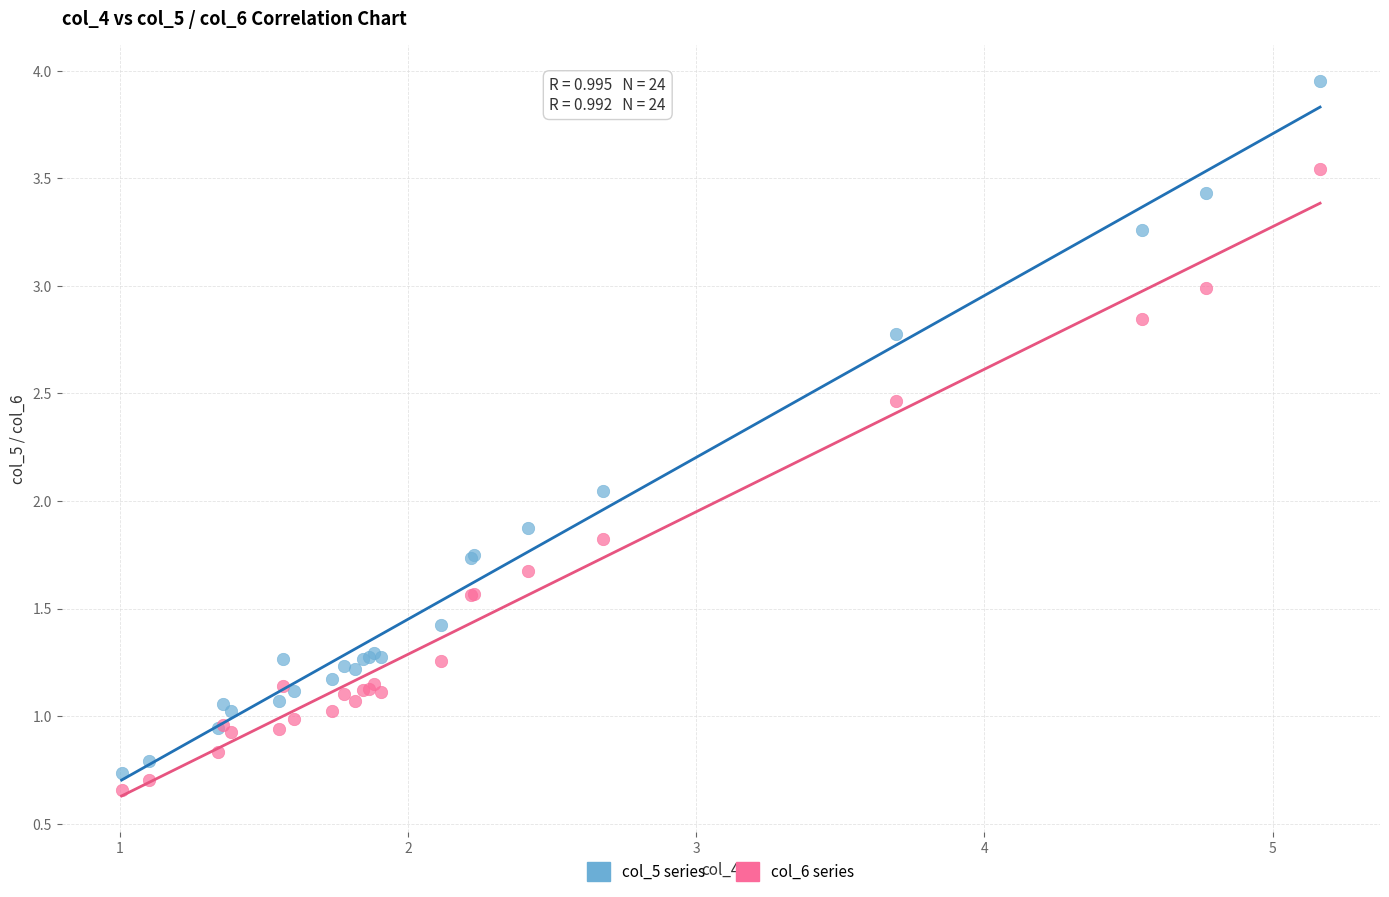

Which series contains the highest Y value?

col_5 series